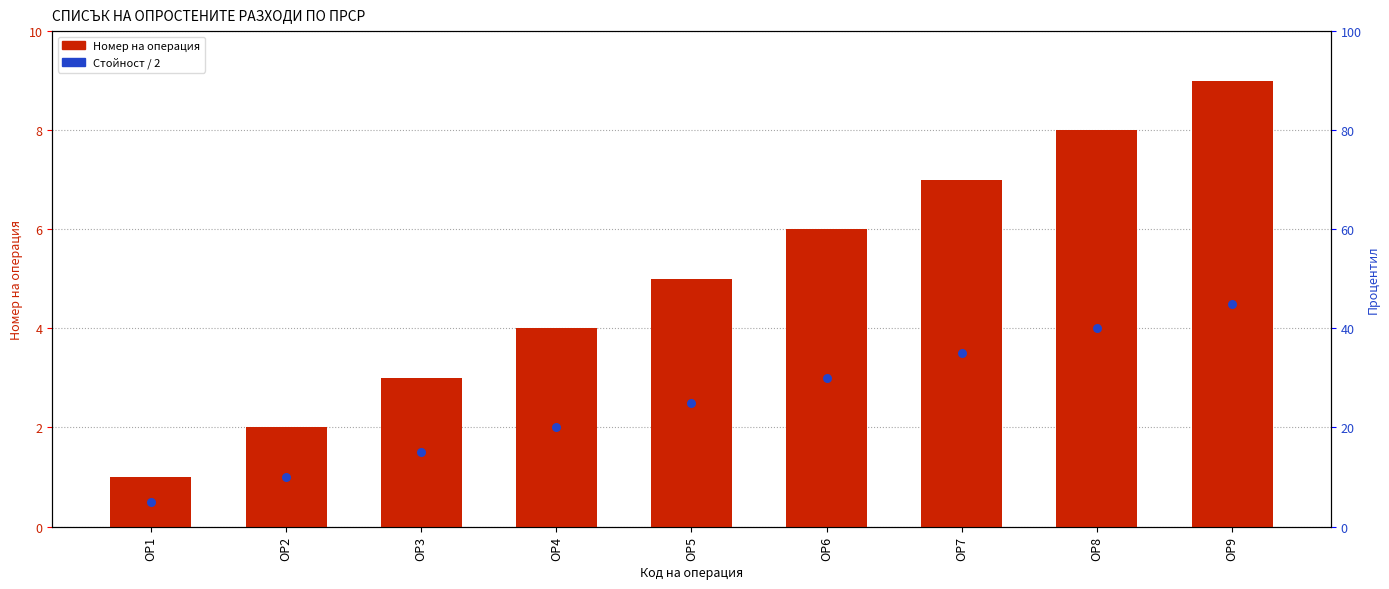

Is the value of Номер на операция at ОР8 greater than the value of Стойност / 2 at ОР6?

Yes